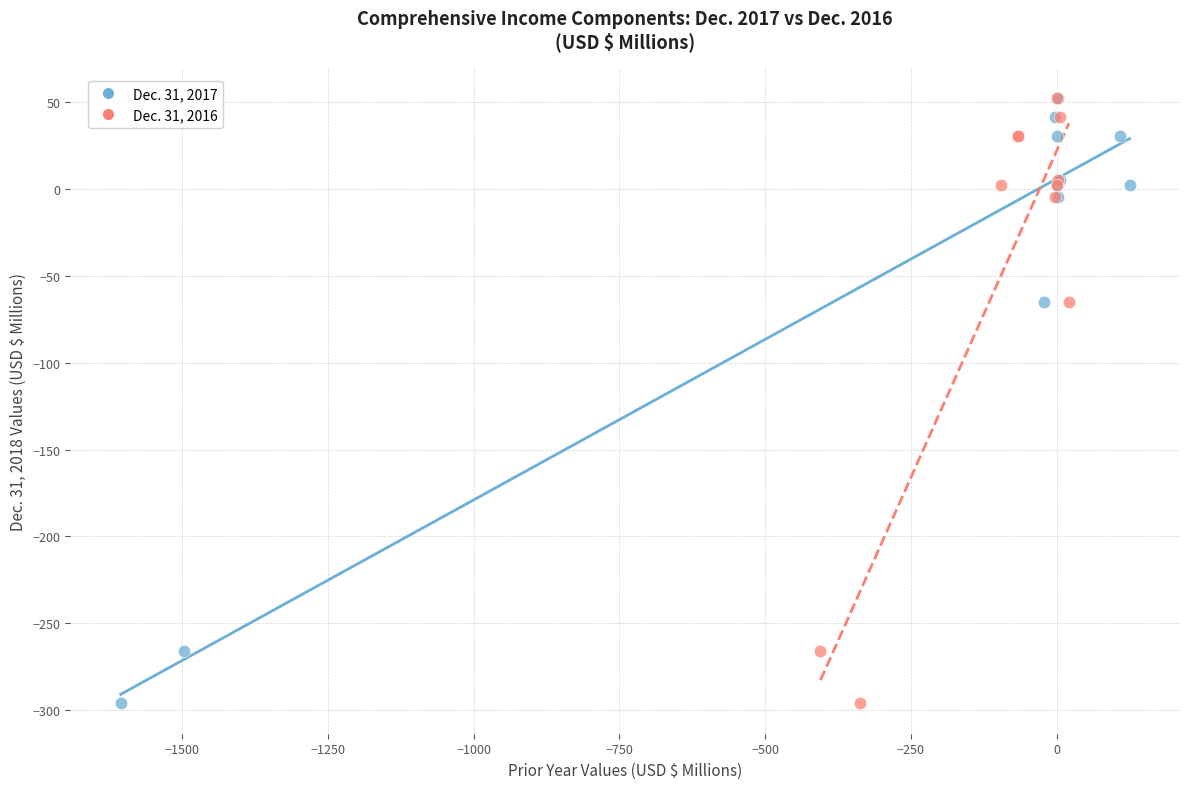

What are all the series names shown in the legend?

Dec. 31, 2017, Dec. 31, 2016